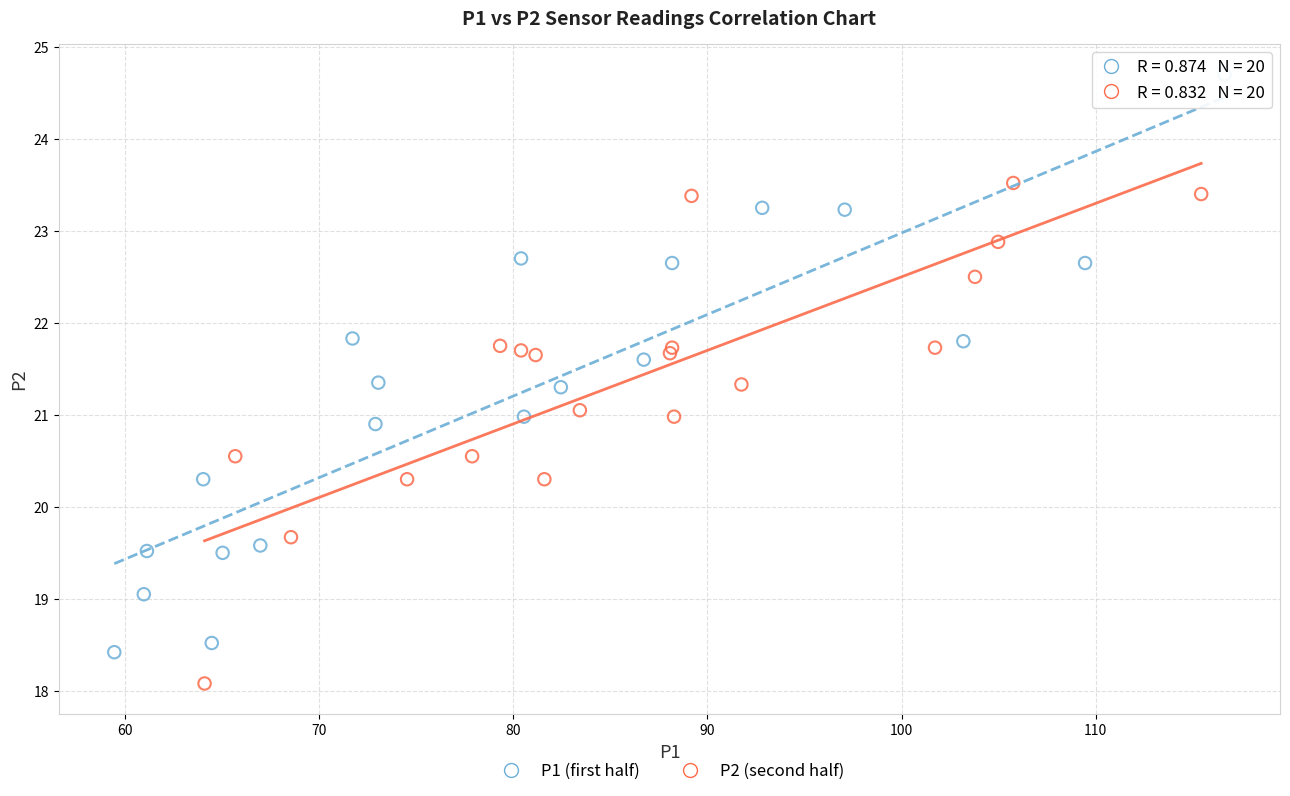

Which series contains the lowest Y value?

P2 (second half)